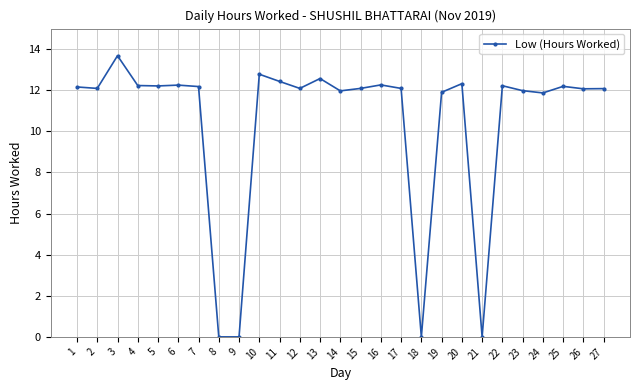

How many lines are shown in the chart?

1